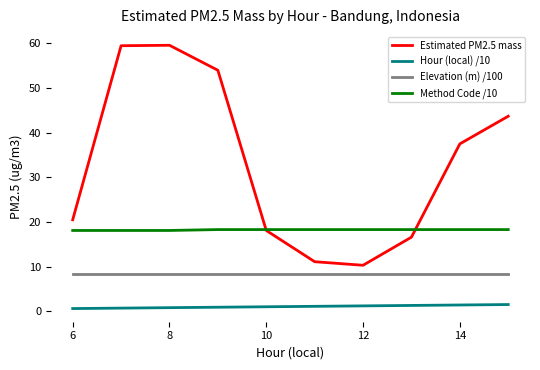

True or false: Hour (local) /10 and Method Code /10 intersect in this chart.

False